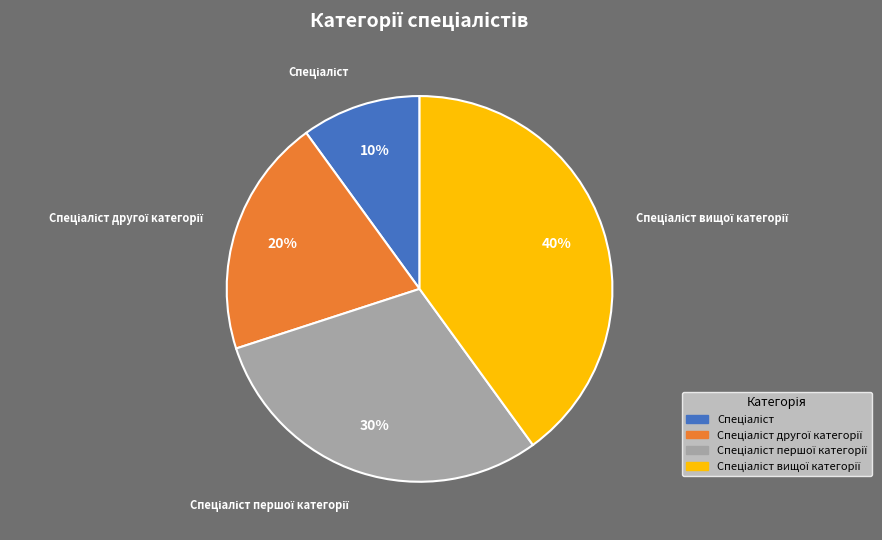

To the nearest percent, what is the difference between the largest and smallest slice percentages?

30%